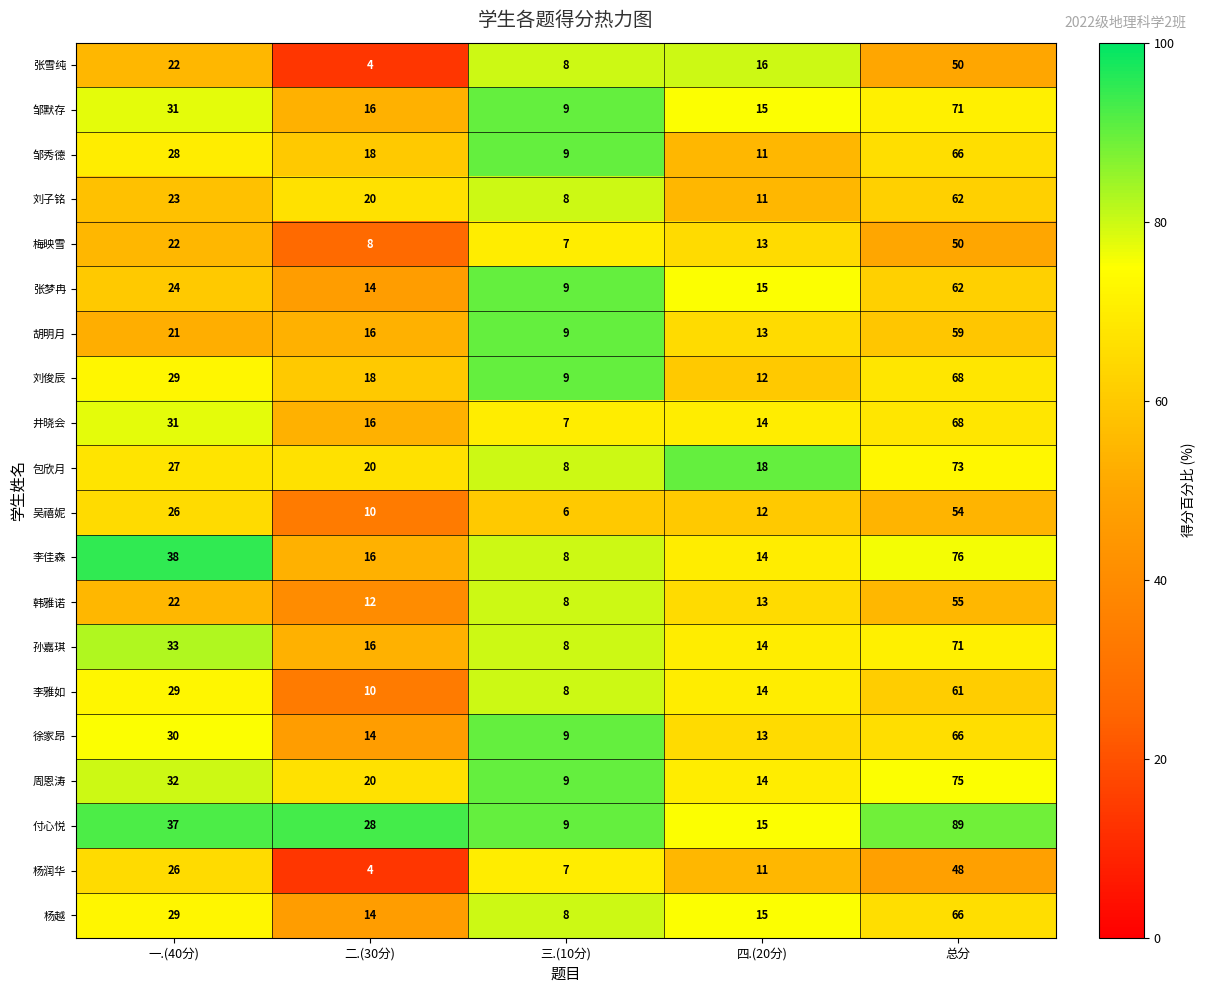

Which series has the largest total across all categories?

付心悦